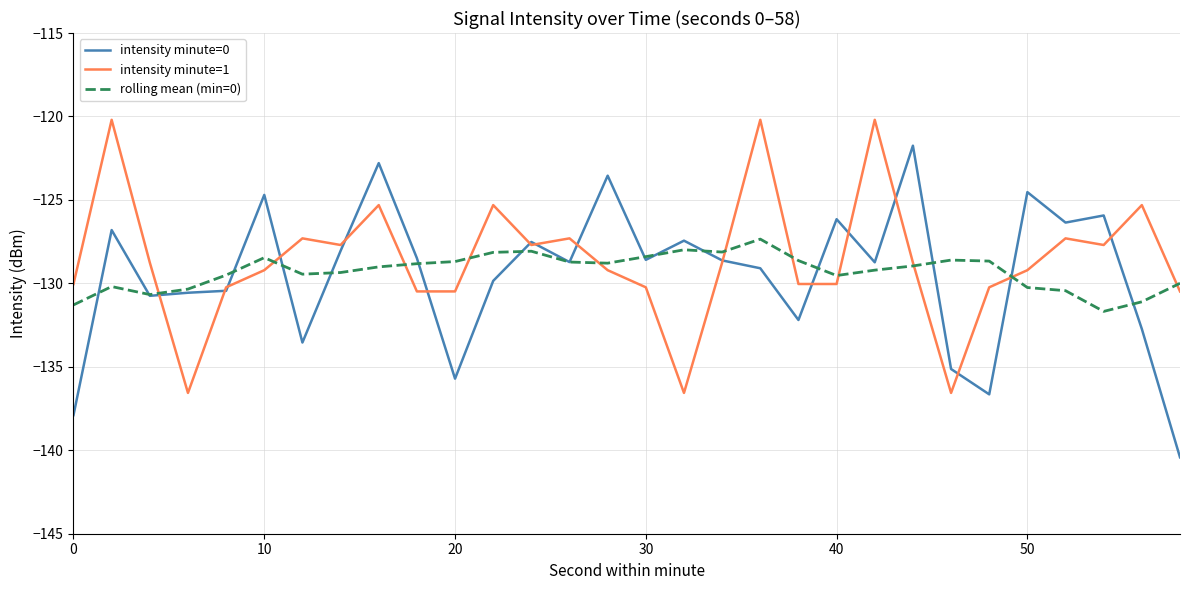

What is the maximum value for intensity minute=0?

-121.8